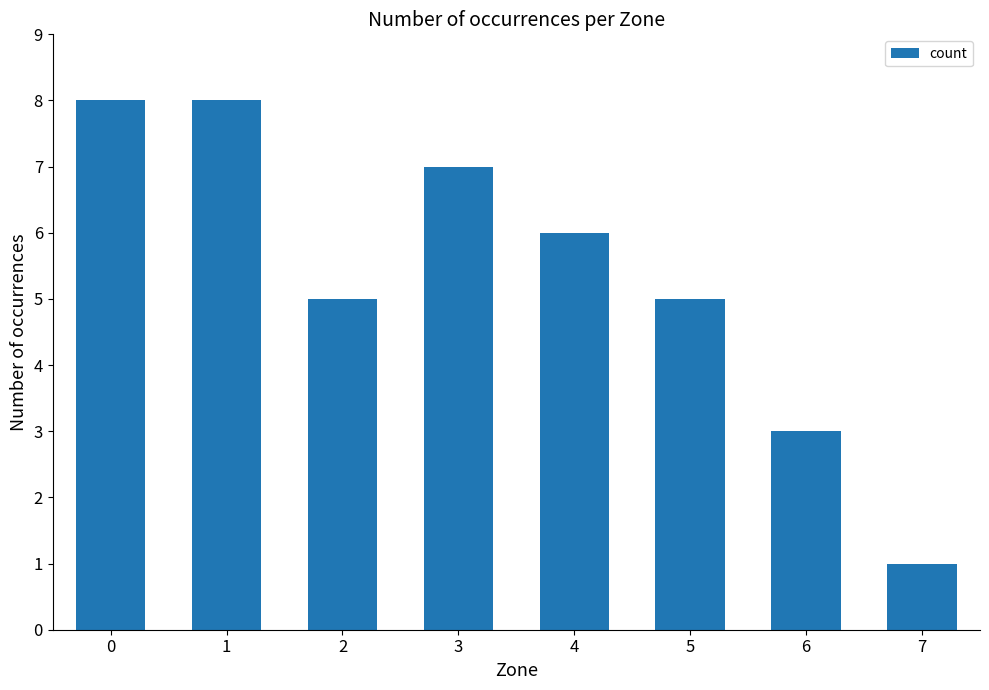

What is the change in value from 1 to 4?

-2